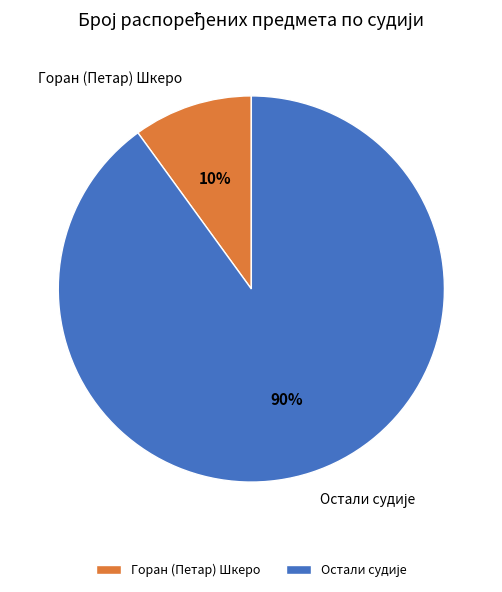

To the nearest percent, what is the average slice percentage?

50%